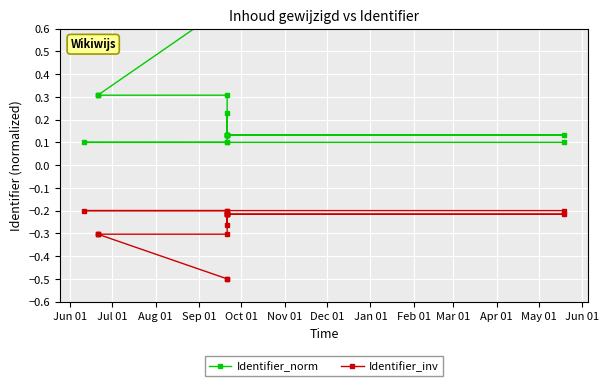

True or false: Identifier_inv has more than 1 interior local peaks.

True